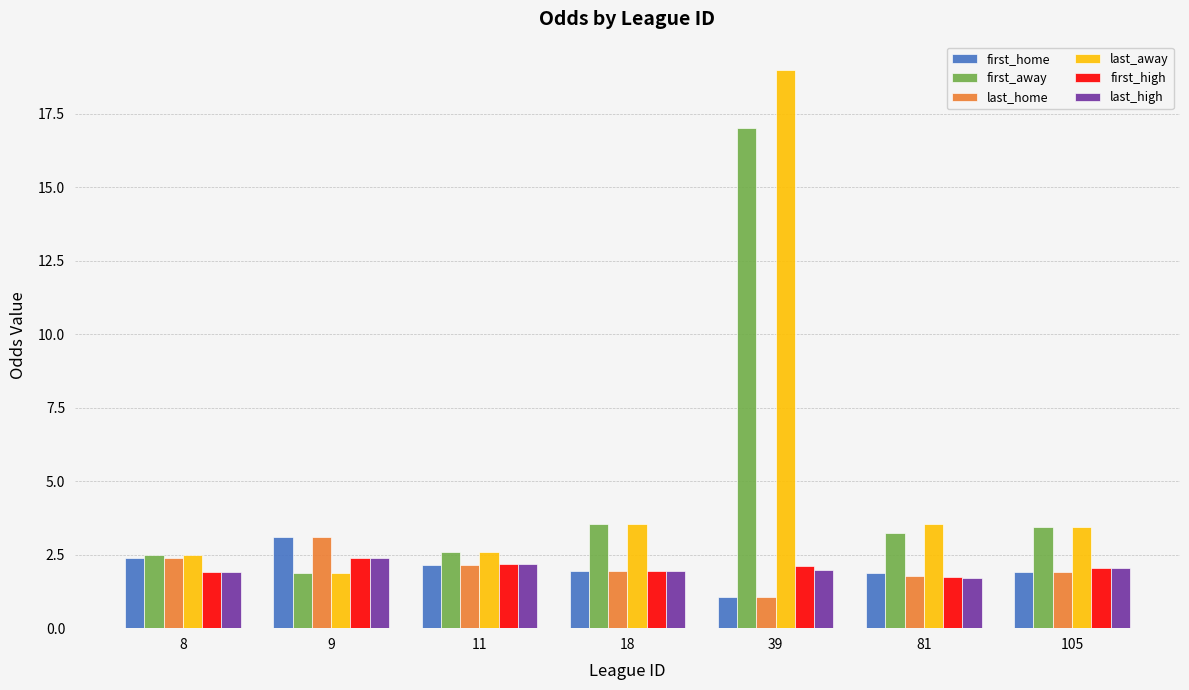

Does the chart contain any negative values?

No